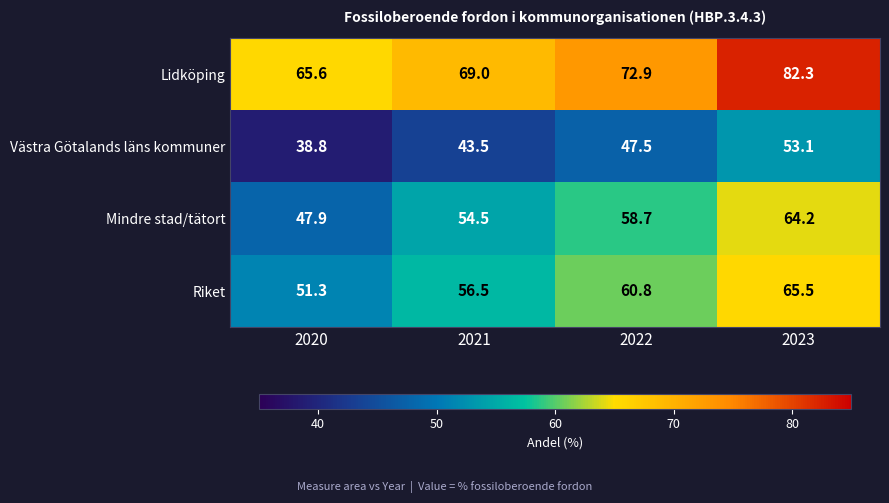

How many data points in Västra Götalands läns kommuner are less than 47?

2